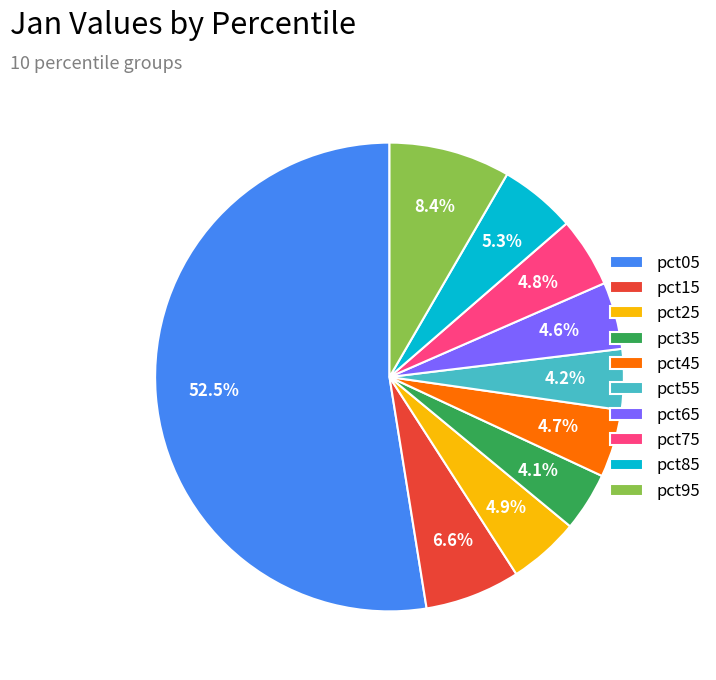

To the nearest percent, what portion does pct95 represent?

8%